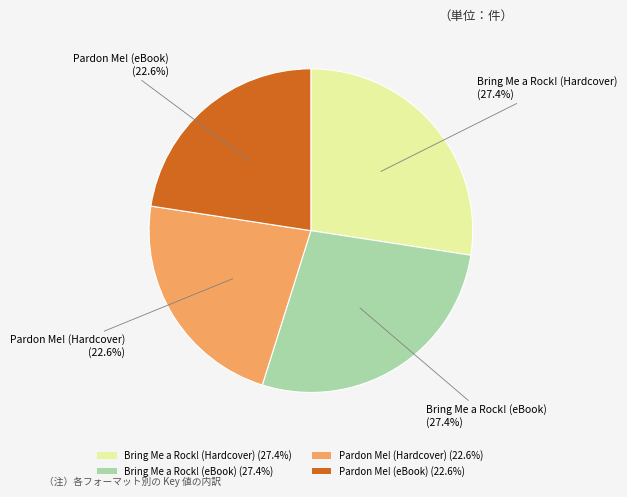

To the nearest percent, what portion does Bring Me a Rock! (eBook) represent?

27%